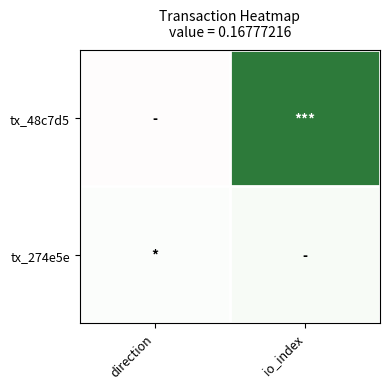

Which has a higher value, io_index or direction?

io_index